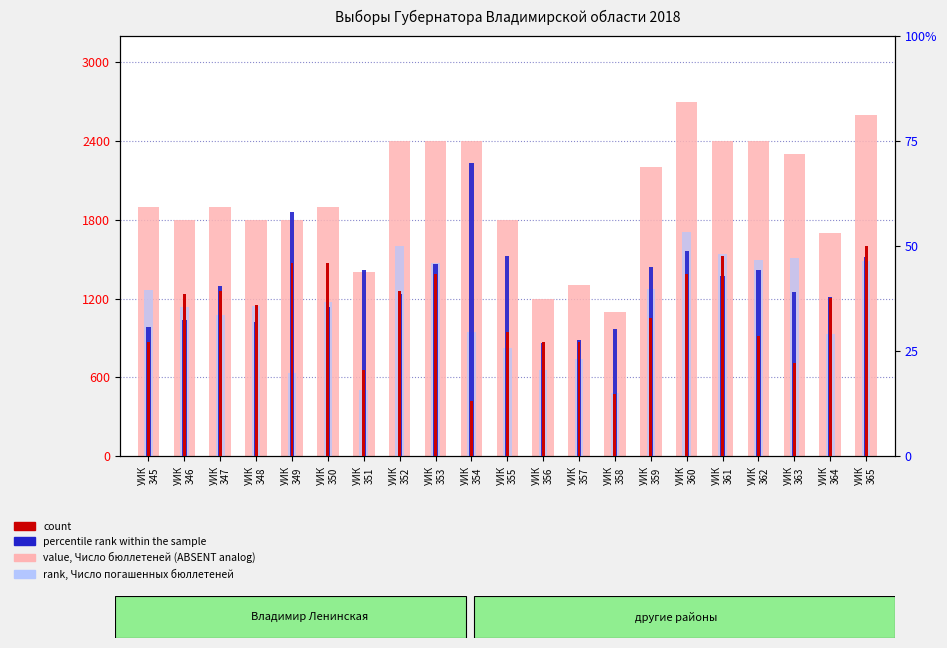

What is the difference between the rank, Число погашенных бюллетеней values at УИК
359 and УИК
350?

101.0